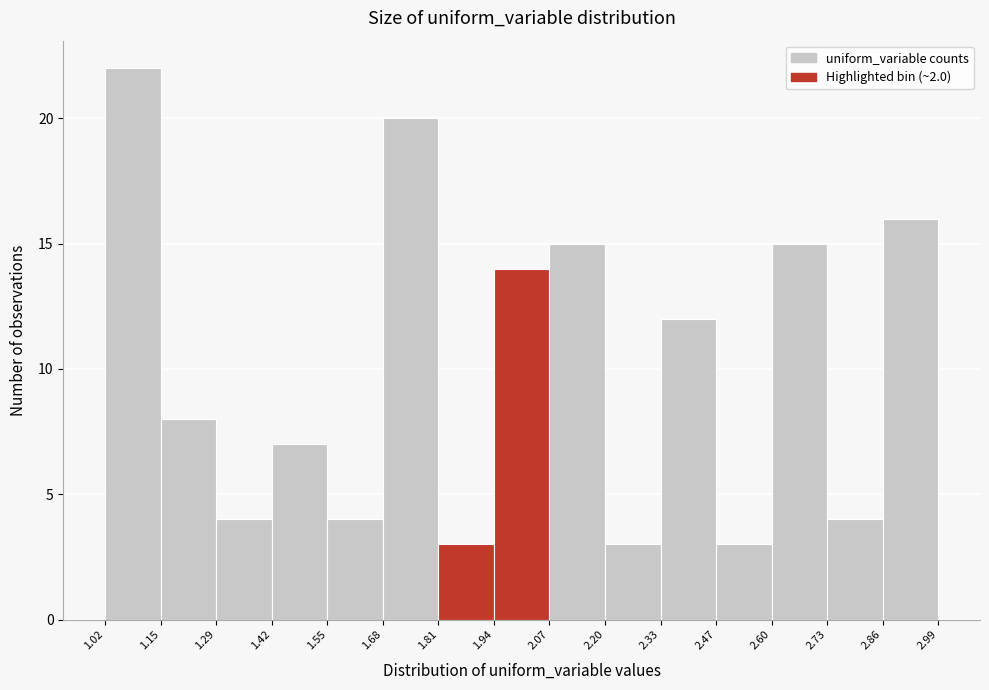

Reading left to right, transcribe this chart: for each bar, give the range it covers on the x-axis and its height. The values are not printed on the chart, so give them approximately, as read against the axis.

1.02 to 1.15: 22
1.15 to 1.29: 8
1.29 to 1.42: 4
1.42 to 1.55: 7
1.55 to 1.68: 4
1.68 to 1.81: 20
1.81 to 1.94: 3
1.94 to 2.07: 14
2.07 to 2.20: 15
2.20 to 2.33: 3
2.33 to 2.47: 12
2.47 to 2.60: 3
2.60 to 2.73: 15
2.73 to 2.86: 4
2.86 to 2.99: 16